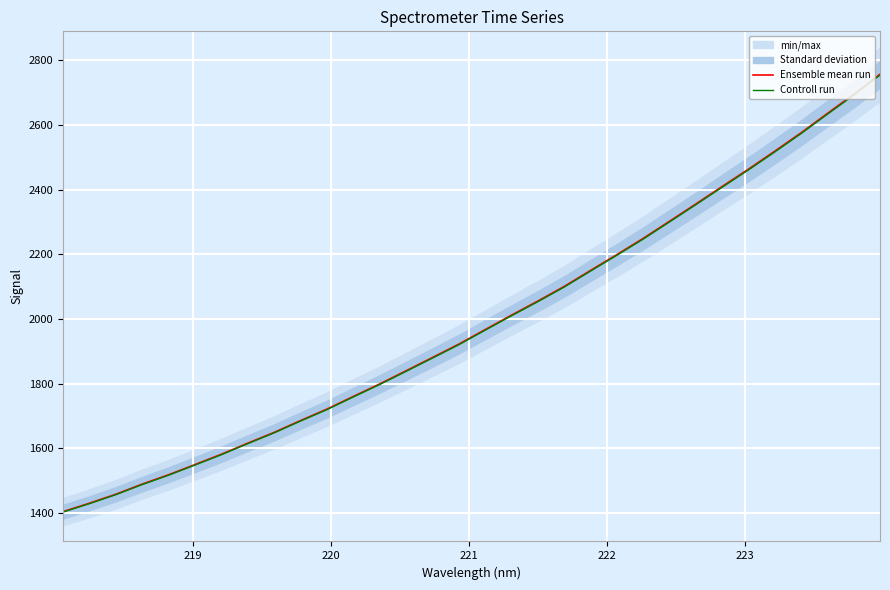

What is the highest value of the Ensemble mean run series?

2756.4